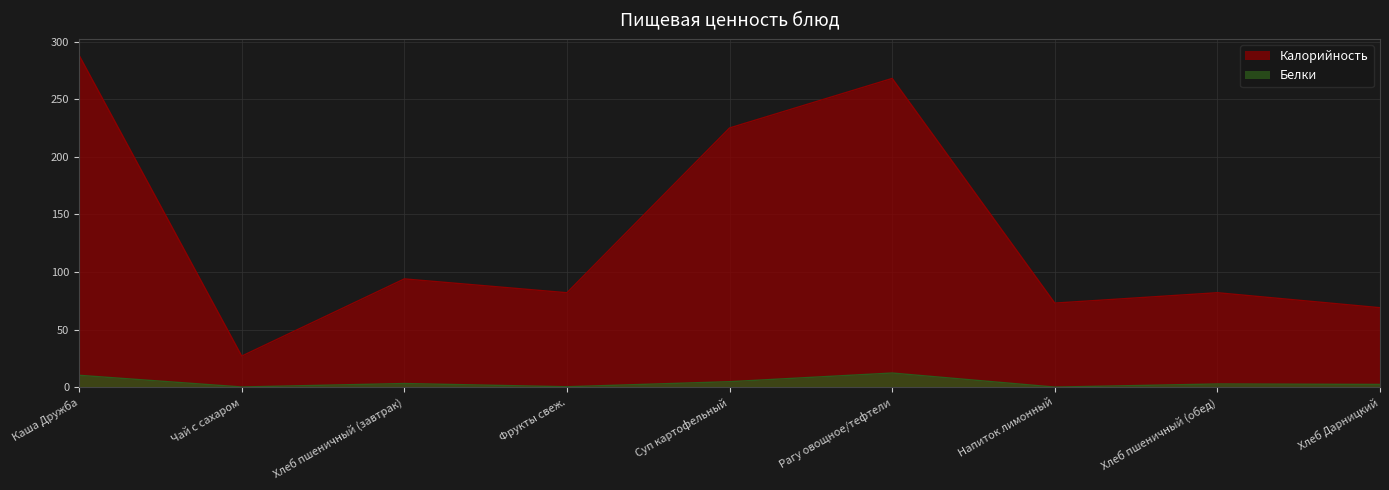

What is the difference between the maximum and minimum values in the Калорийность series?

261.0